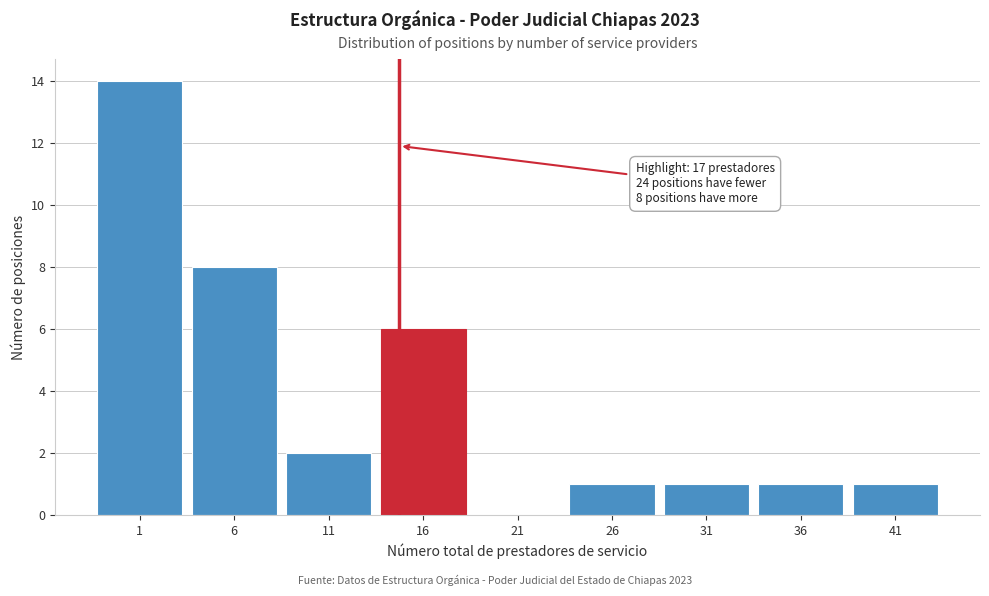

Reading right to left, transcribe all the data shown in this chart.

41=1	36=1	31=1	26=1	21=0	16=6	11=2	6=8	1=14